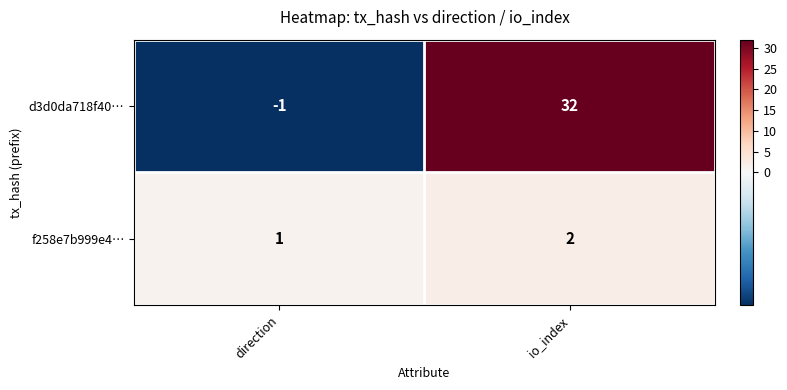

At how many categories does at least one series exceed 8?

1